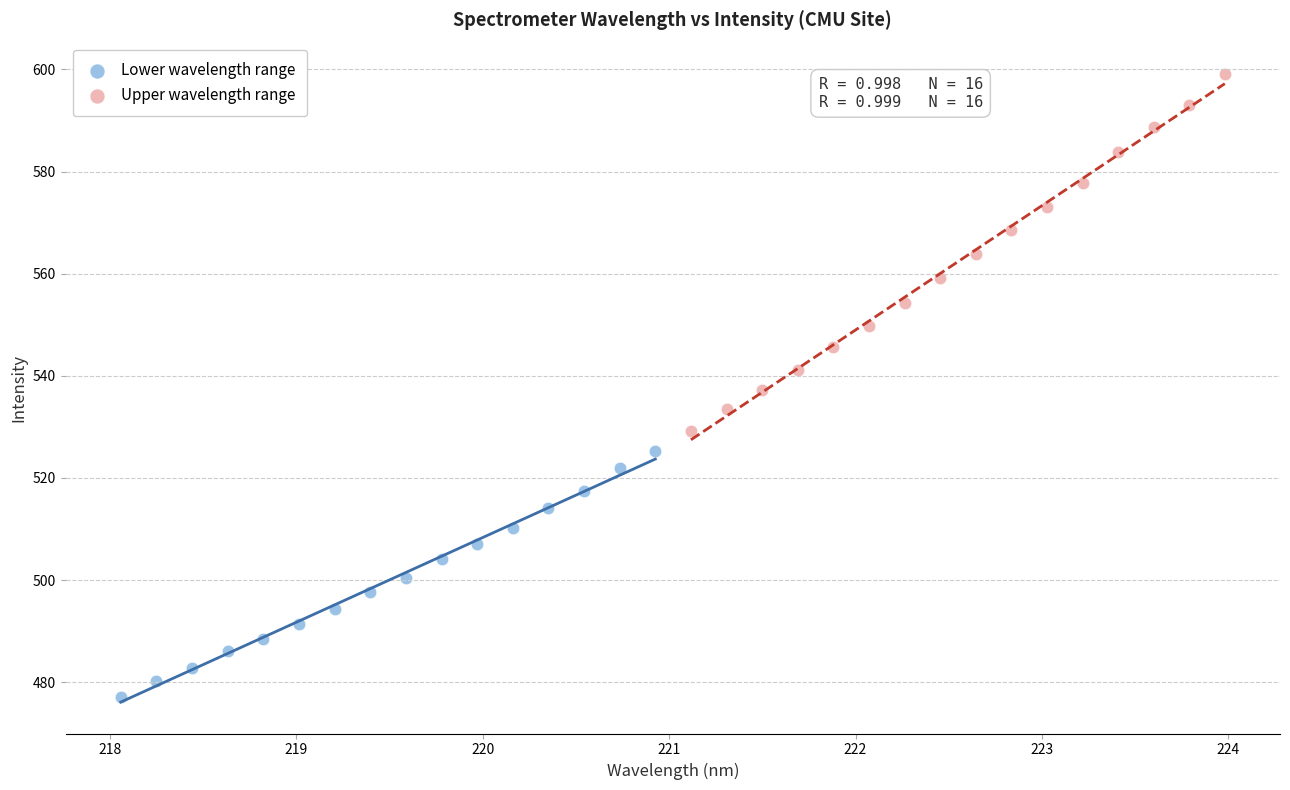

Which series contains the highest Y value?

Upper wavelength range